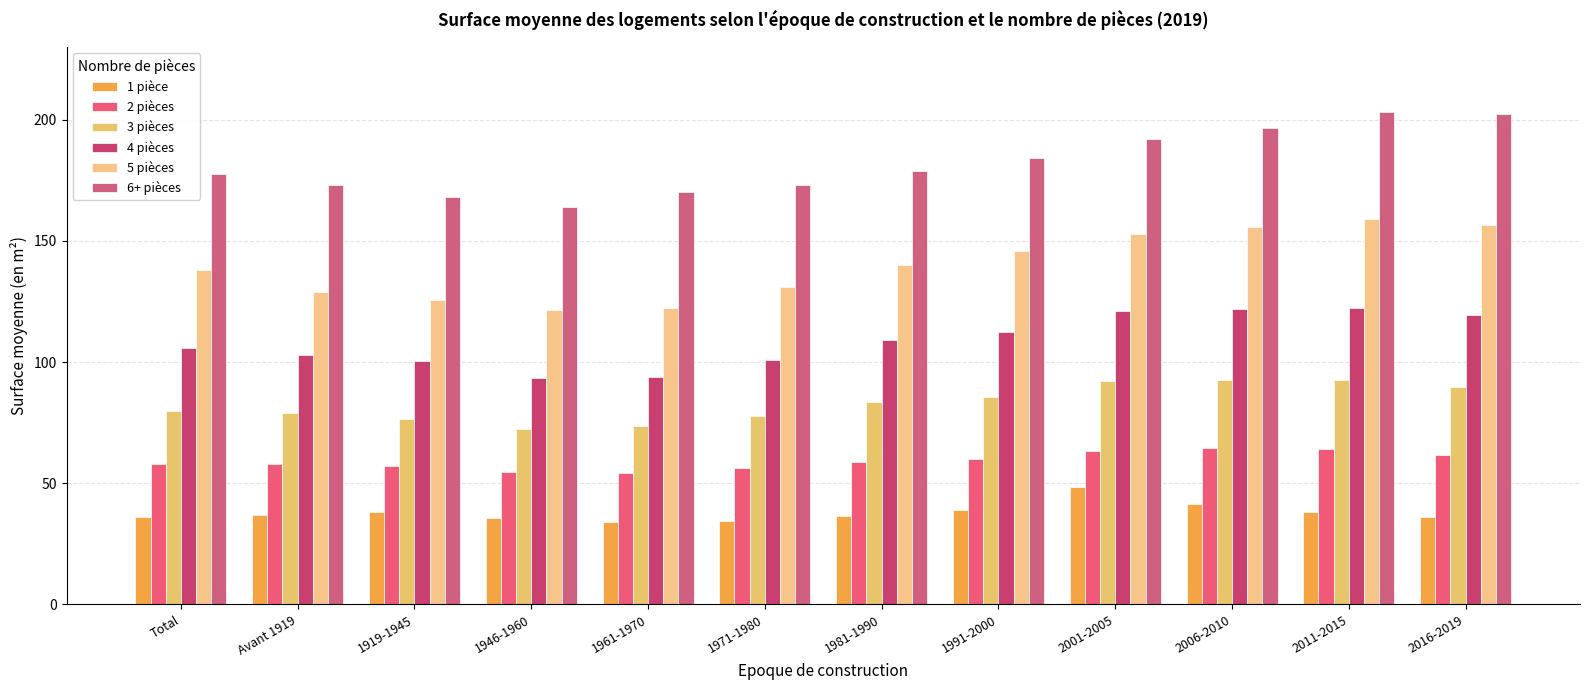

What is the difference between the second highest and minimum values in the 6+ pièces series?

38.2